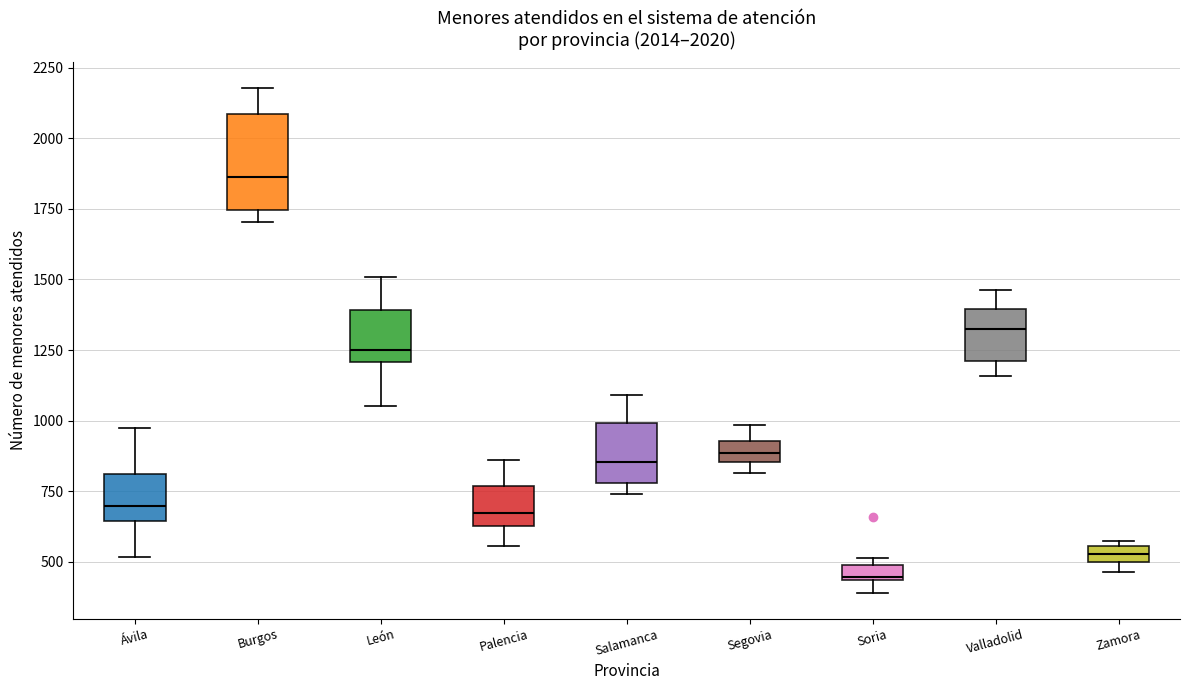

Which box has the highest median line?

Burgos